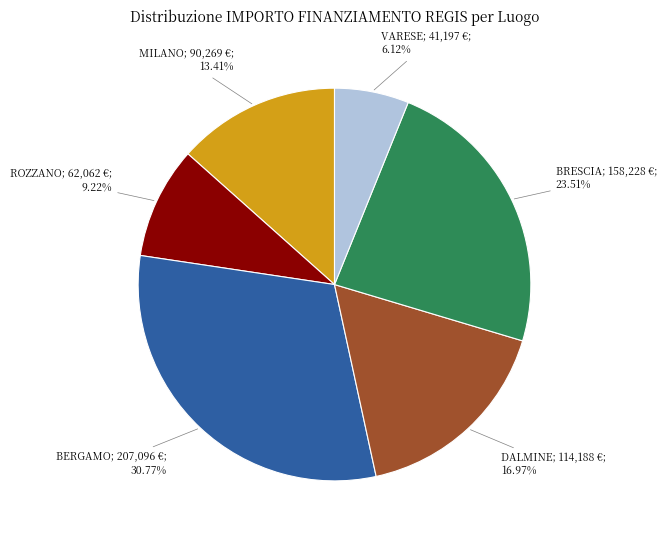

Is there any slice that represents more than half of the pie?

No